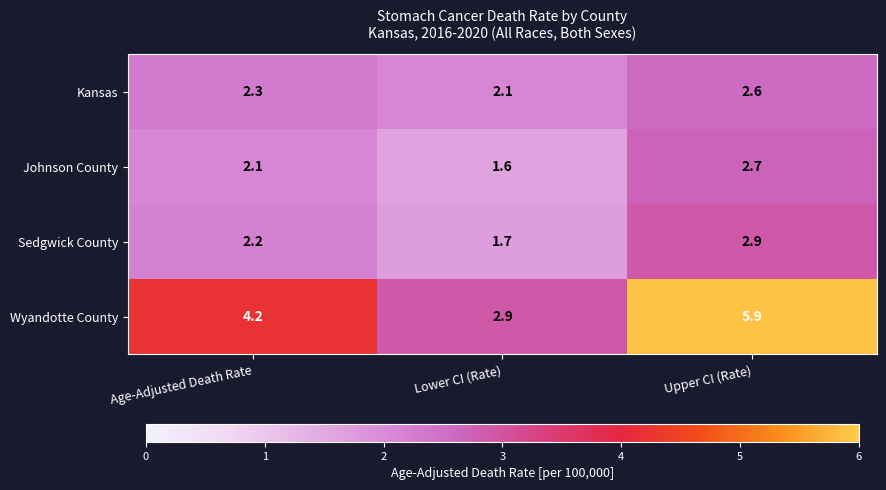

What is the difference between the highest and lowest values at Upper CI (Rate)?

3.3